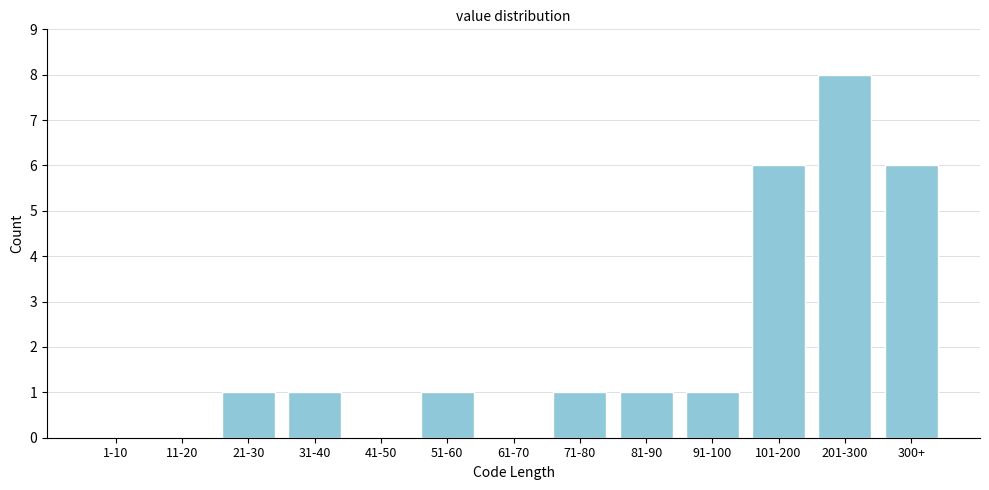

Reading right to left, what are all the values shown in this chart?

300+=6	201-300=8	101-200=6	91-100=1	81-90=1	71-80=1	61-70=0	51-60=1	41-50=0	31-40=1	21-30=1	11-20=0	1-10=0